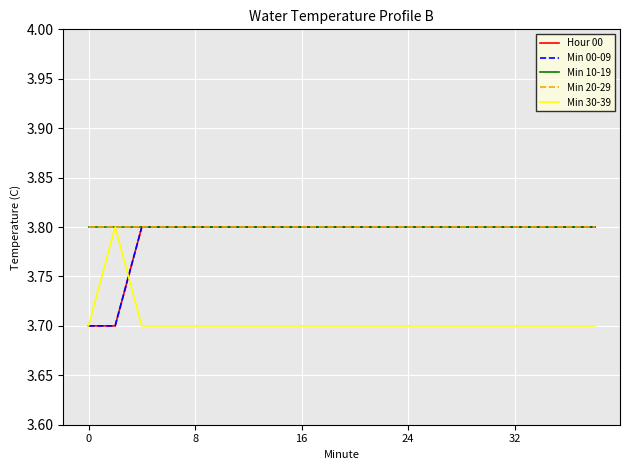

True or false: Min 10-19 and Hour 00 cross at least once.

False